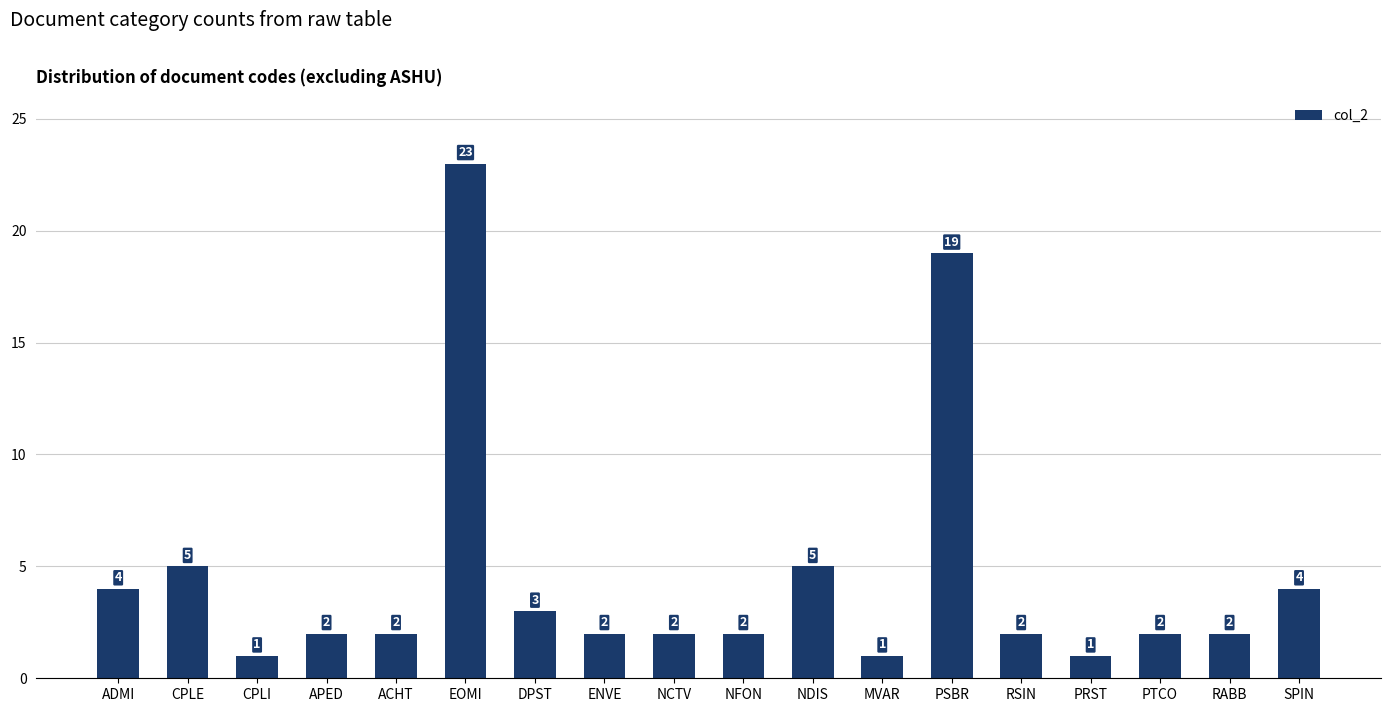

The chart shows a value of 1 at ENVE. True or false?

False